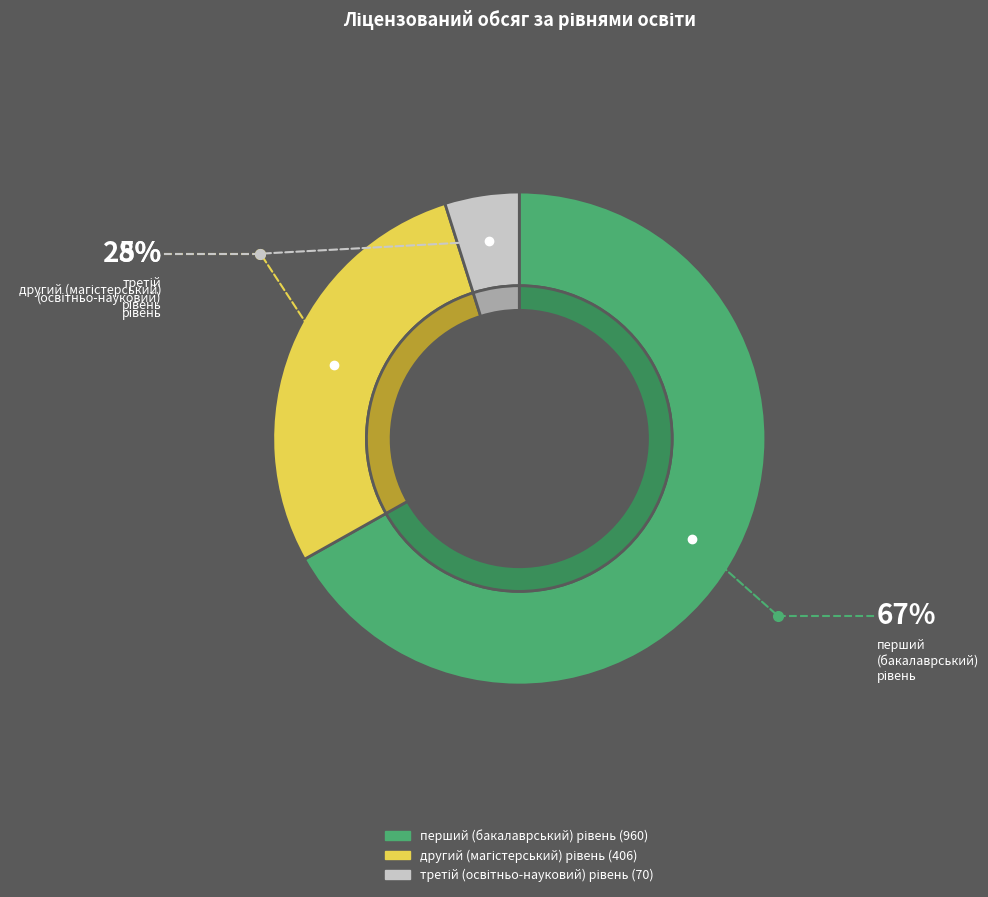

To the nearest percent, what is the average slice percentage?

33%